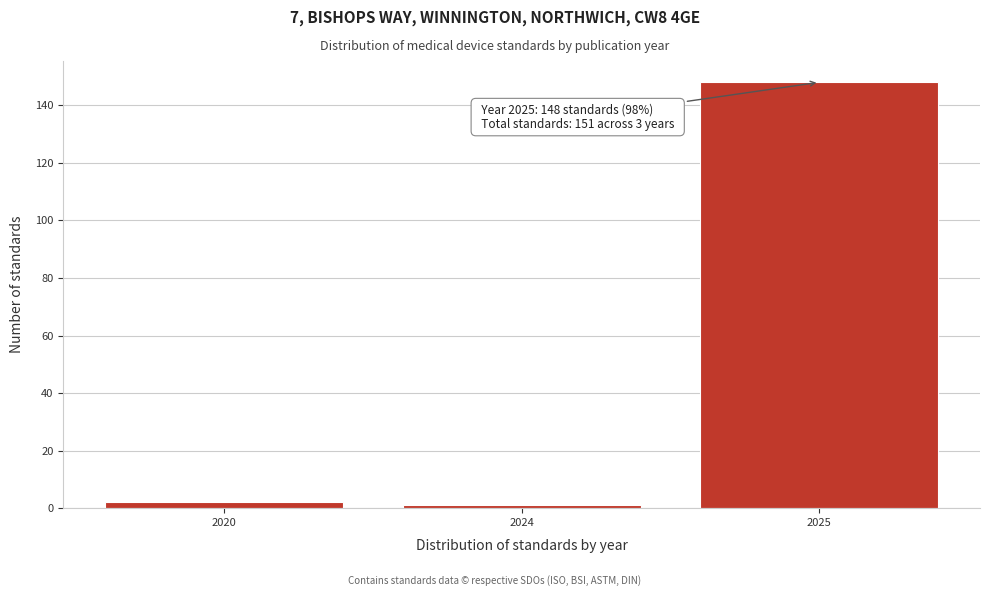

Reading right to left, list all the values displayed in this chart.

148	1	2